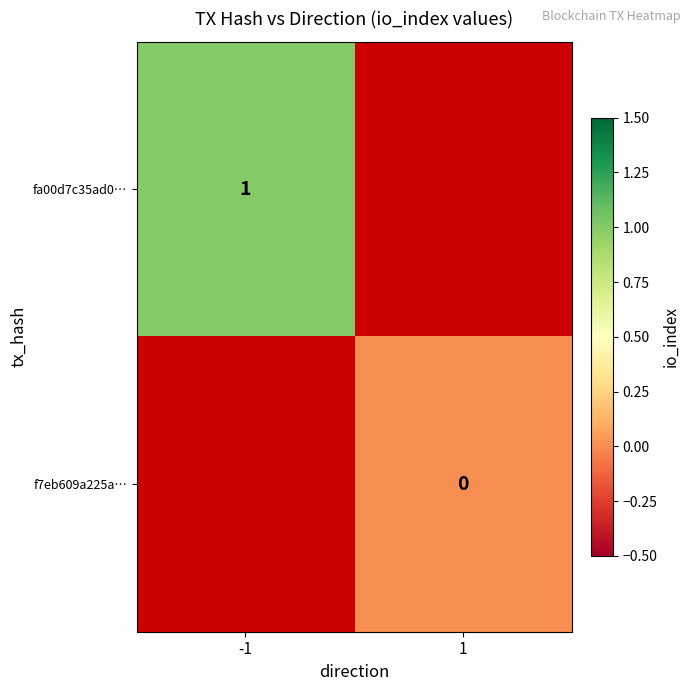

Between -1 and 1, which is larger?

1